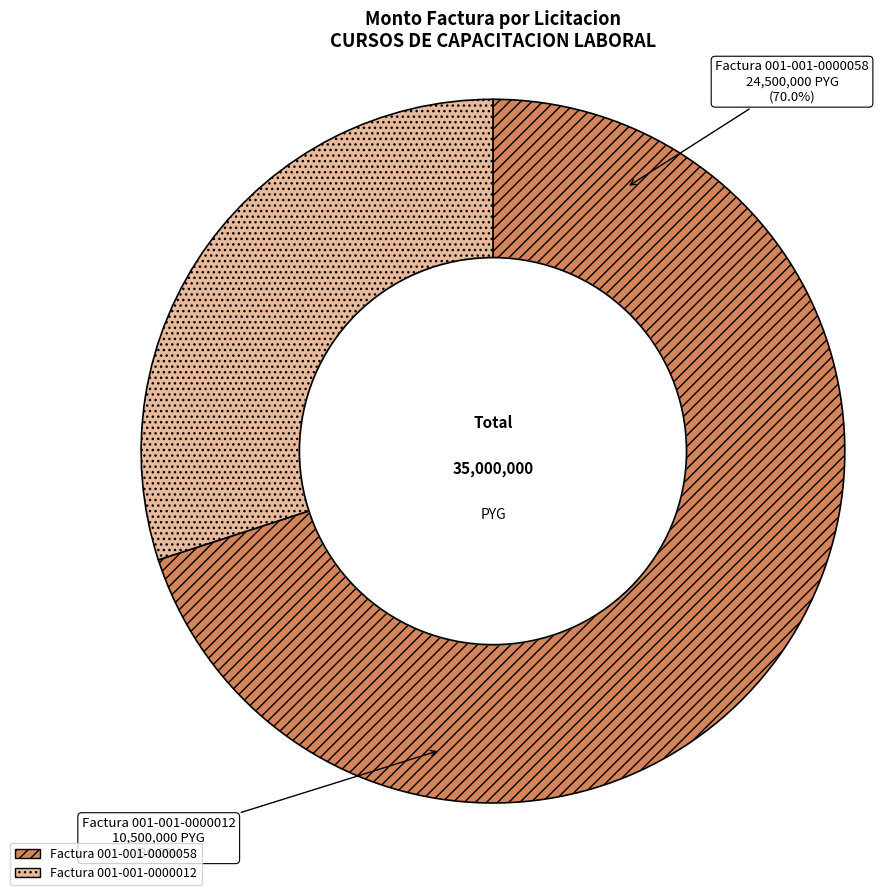

Which slice is the largest?

Factura 001-001-0000058